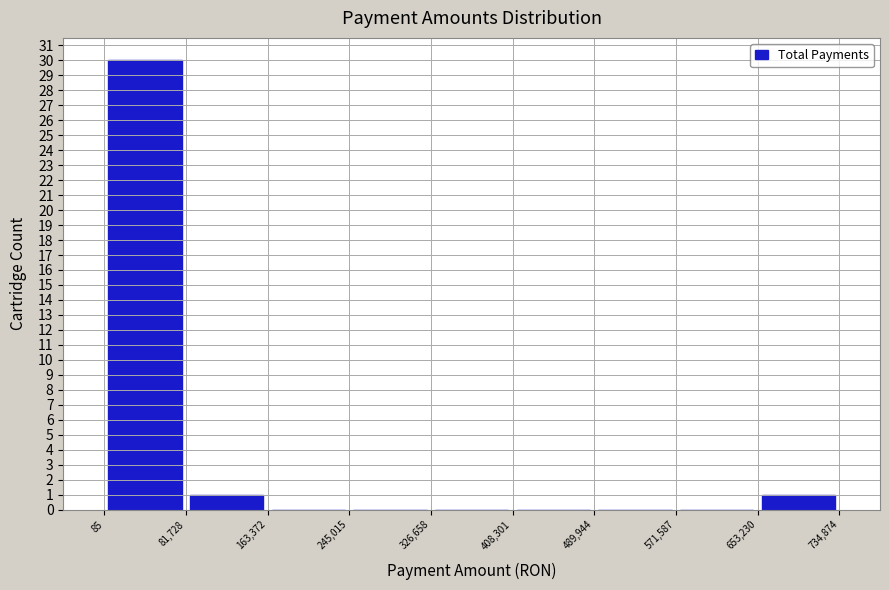

Which range on the x-axis has the tallest bar?

85 to 81,728